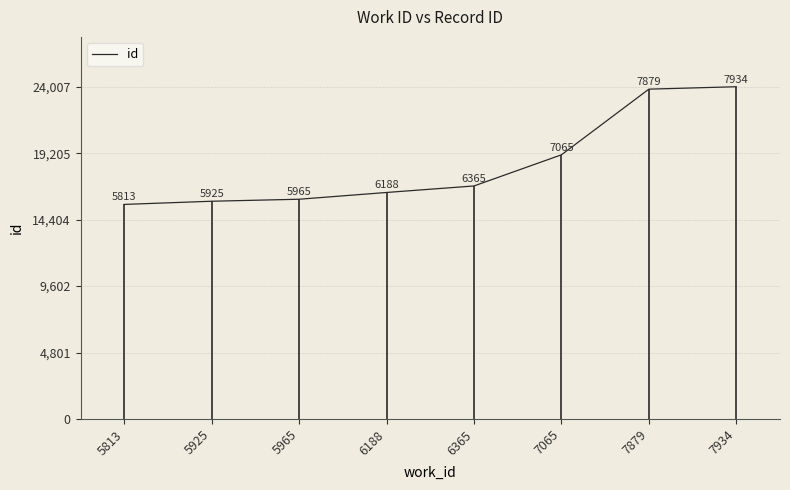

What is the difference between the maximum and minimum values?

8504